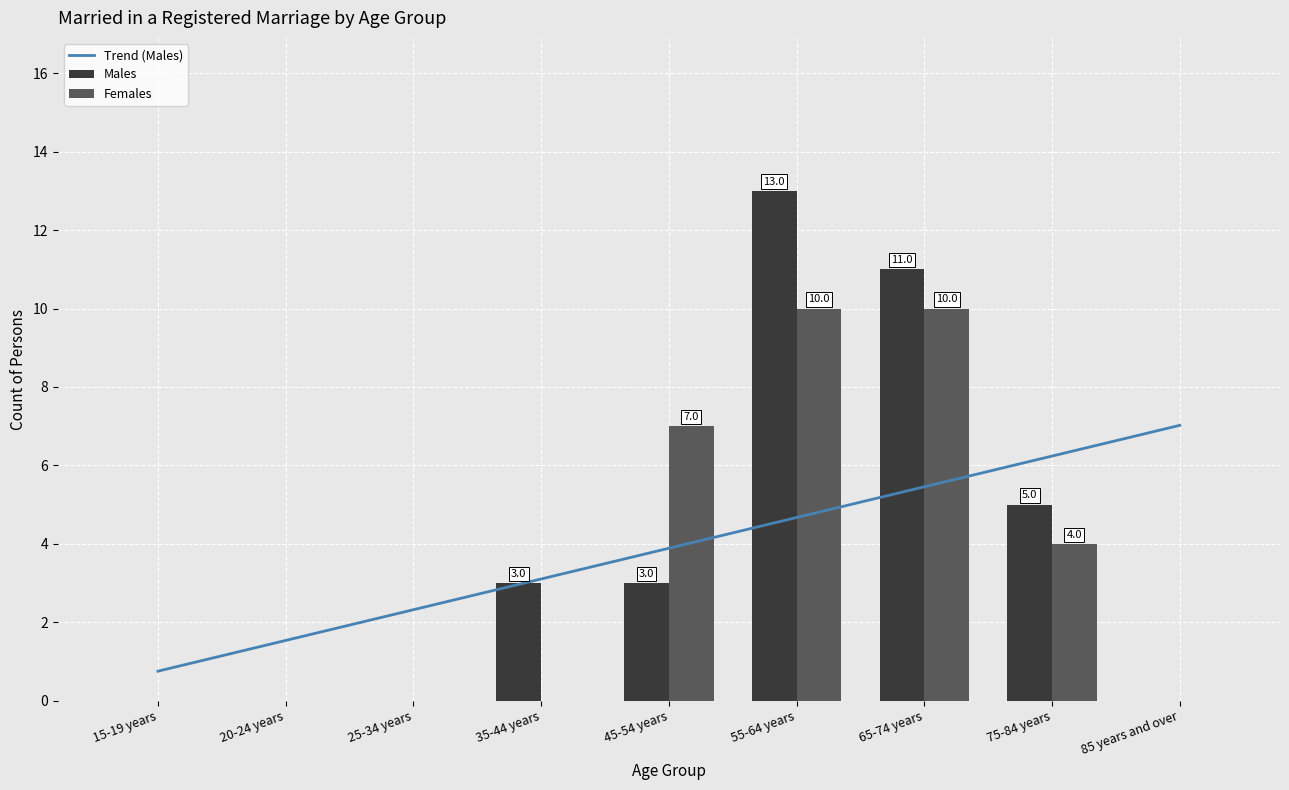

Count the Females values in the range 0 to 7.

7